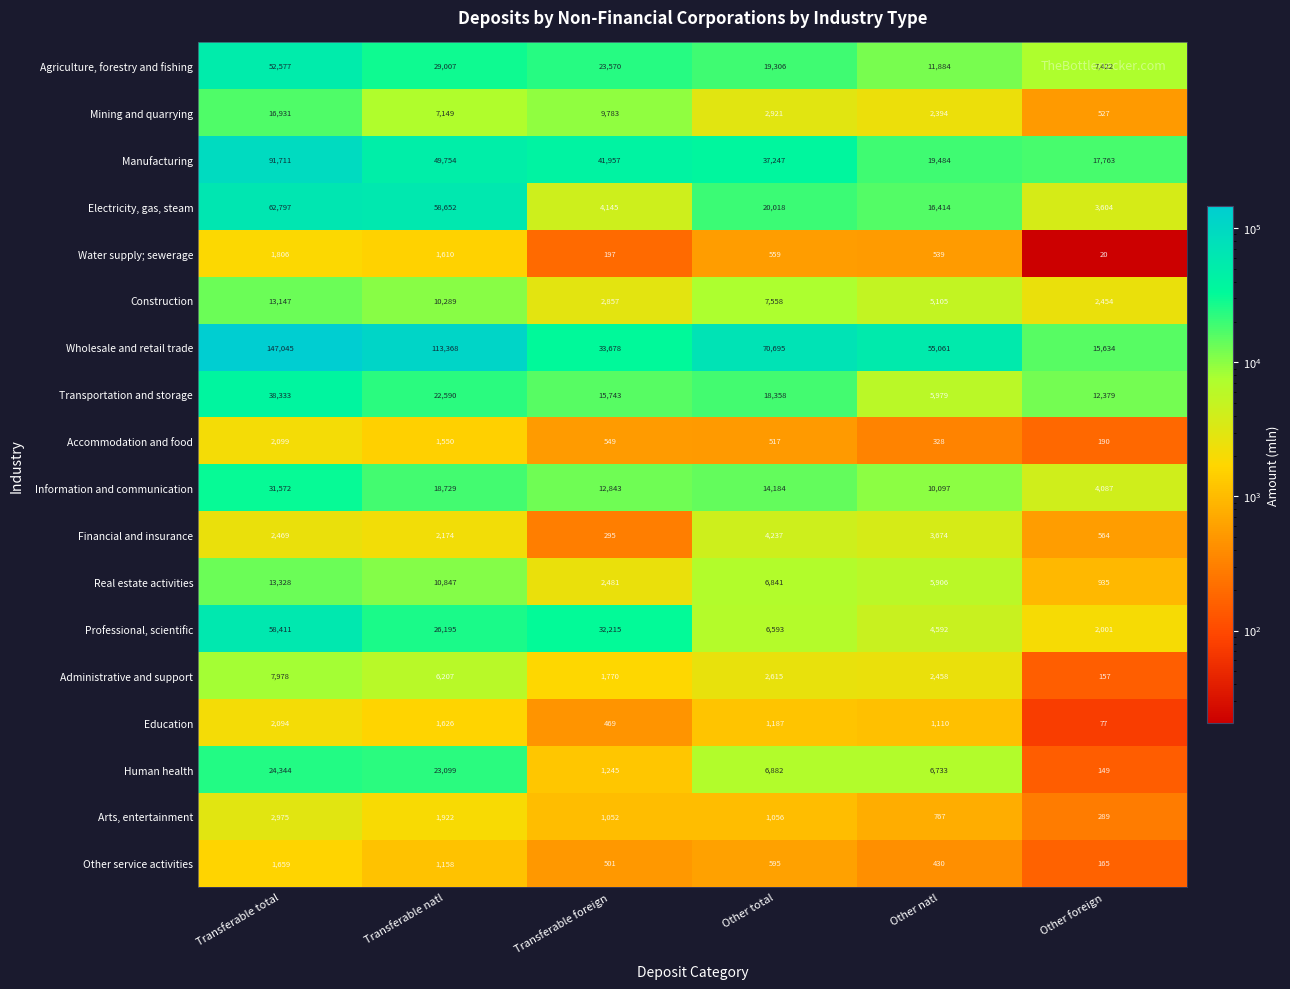

At which category is the sum across all series the highest?

Transferable total